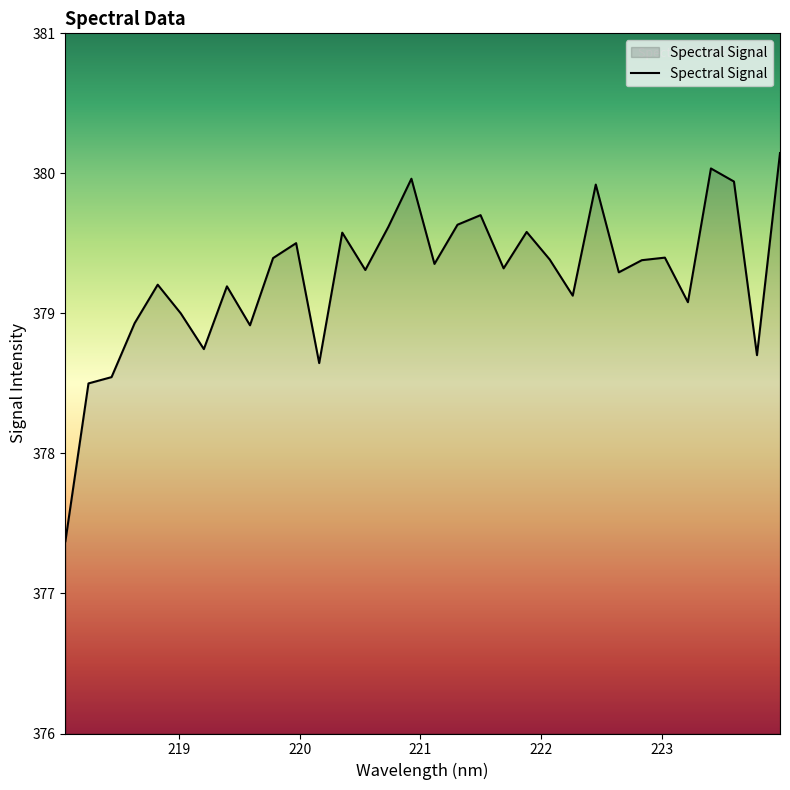

What is the difference between the maximum and minimum values?

2.8